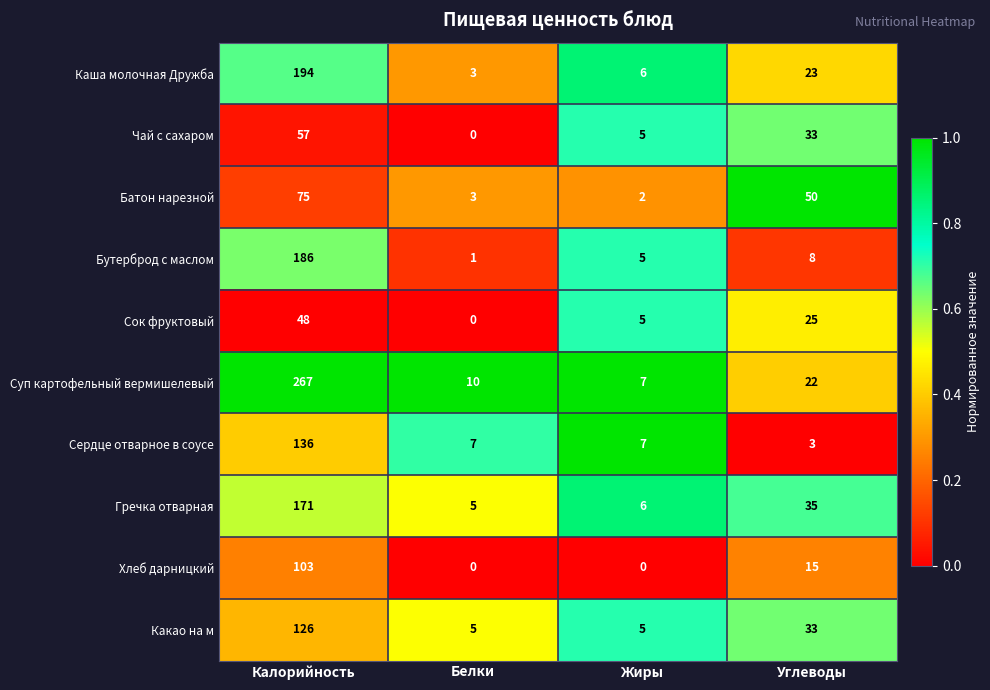

What is the spread (max minus min) of values at Белки?

10